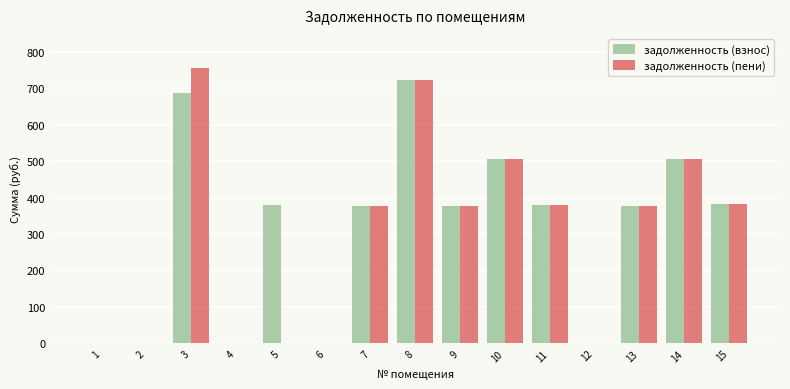

What are all the series names shown in the legend?

задолженность (взнос), задолженность (пени)